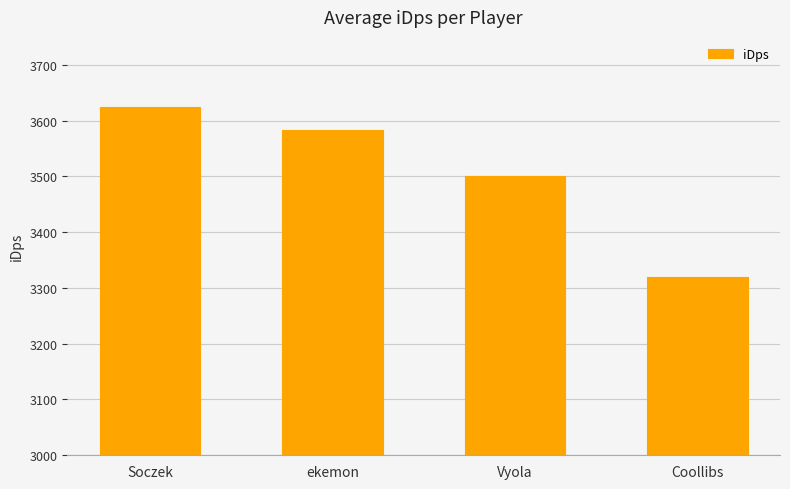

What is the sum of the values at Vyola and Coollibs?

6820.8